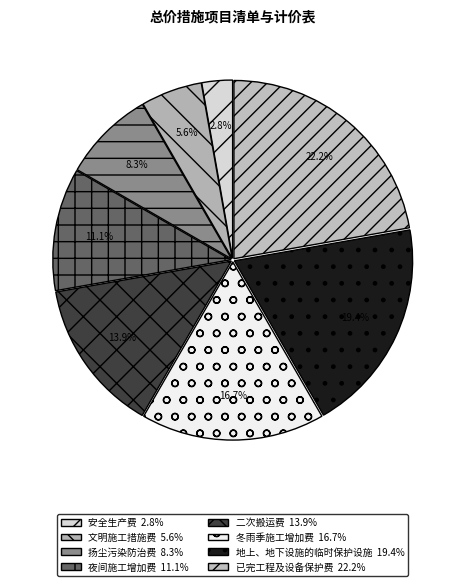

To the nearest percent, what is the average slice percentage?

12%